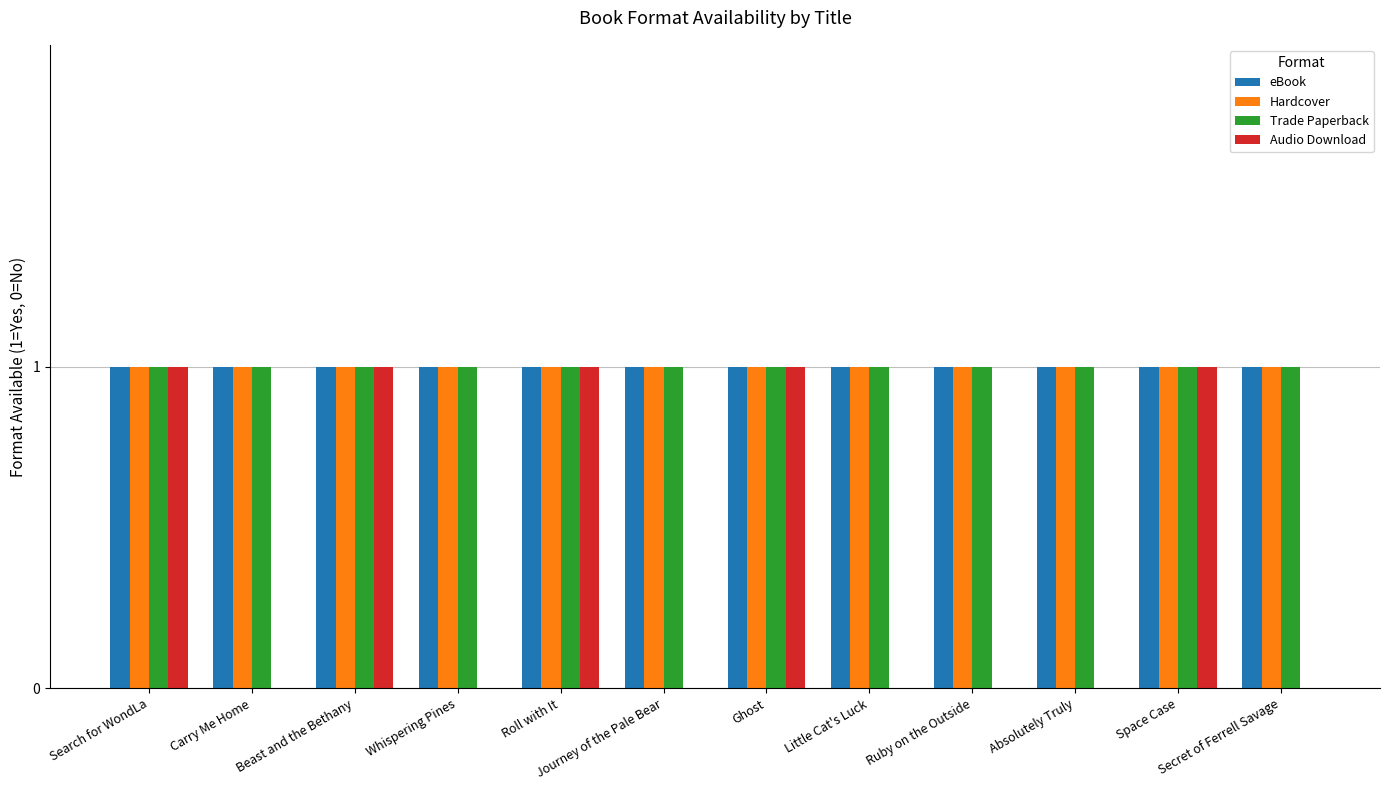

Read the Hardcover value at Whispering Pines.

1